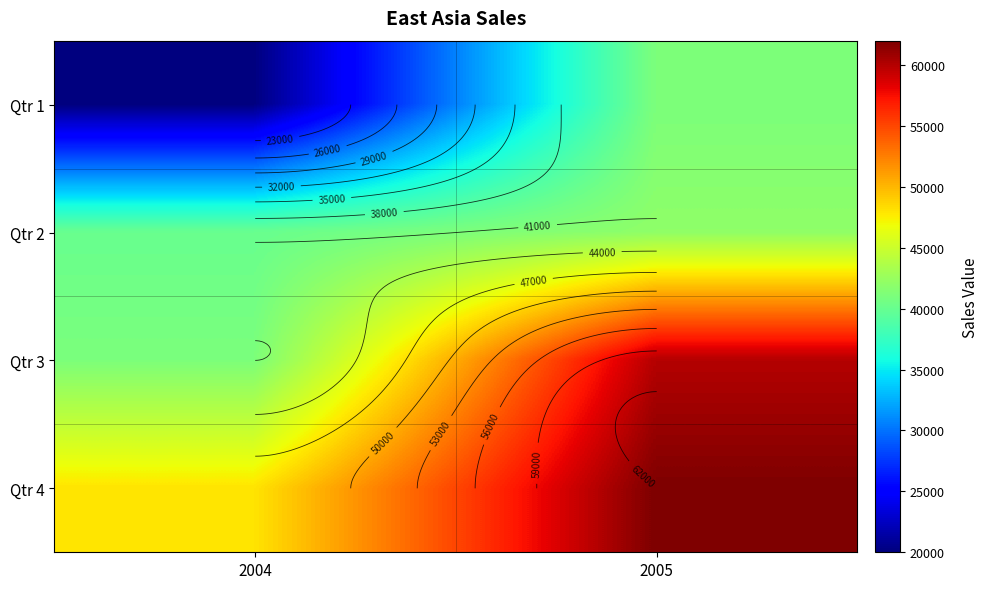

What is the difference between the maximum and minimum values in the Qtr 2 series?

2000